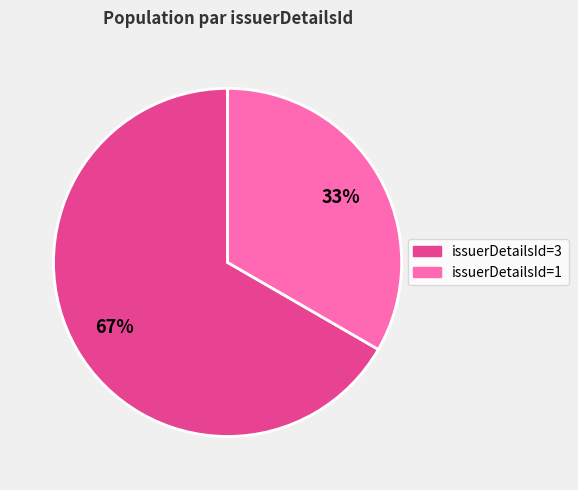

How many slices are in this pie chart?

2